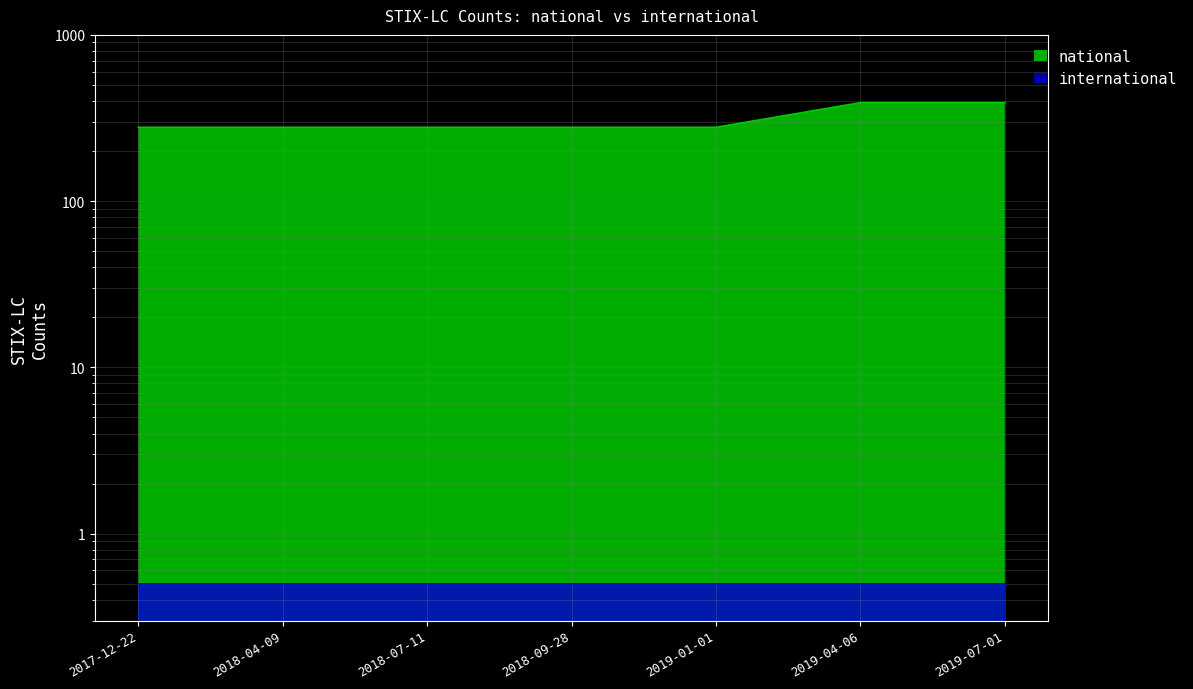

List the labels in order of value, largest first.

2019-04-06, 2019-07-01, 2017-12-22, 2018-04-09, 2018-07-11, 2018-09-28, 2019-01-01